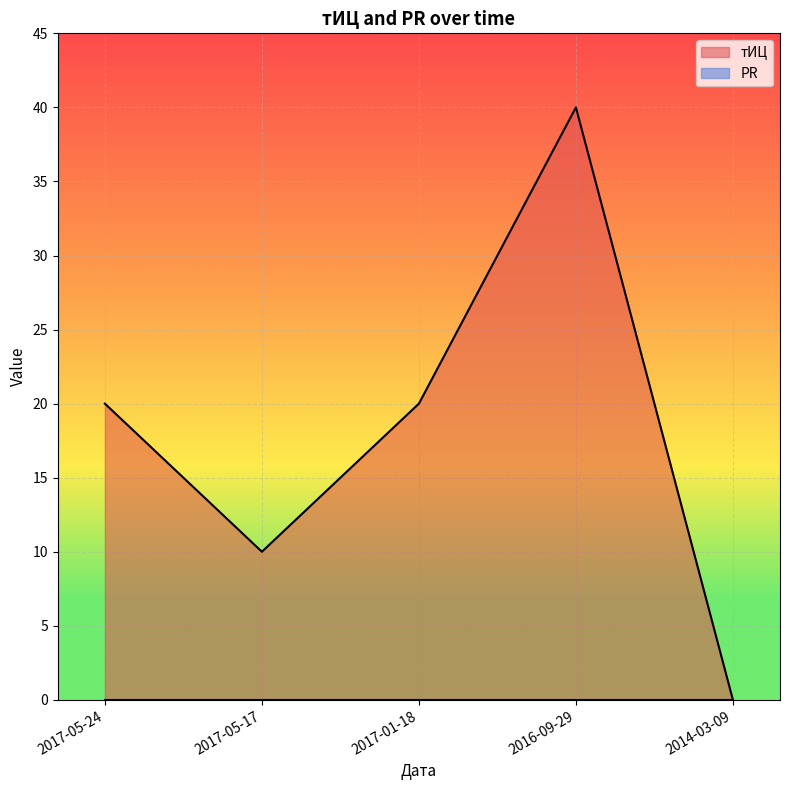

What is the average value?

18